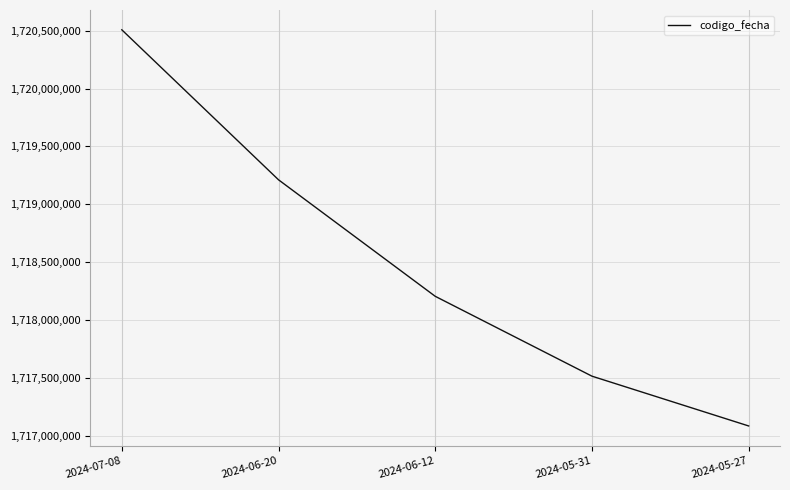

Which category has the lowest value across all series?

2024-05-27